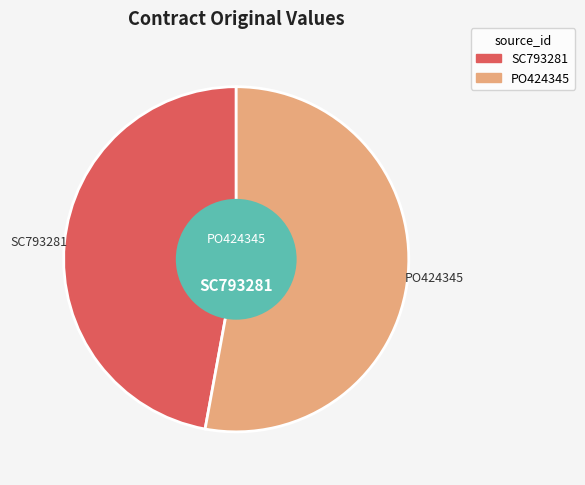

Does any single category account for the majority?

Yes